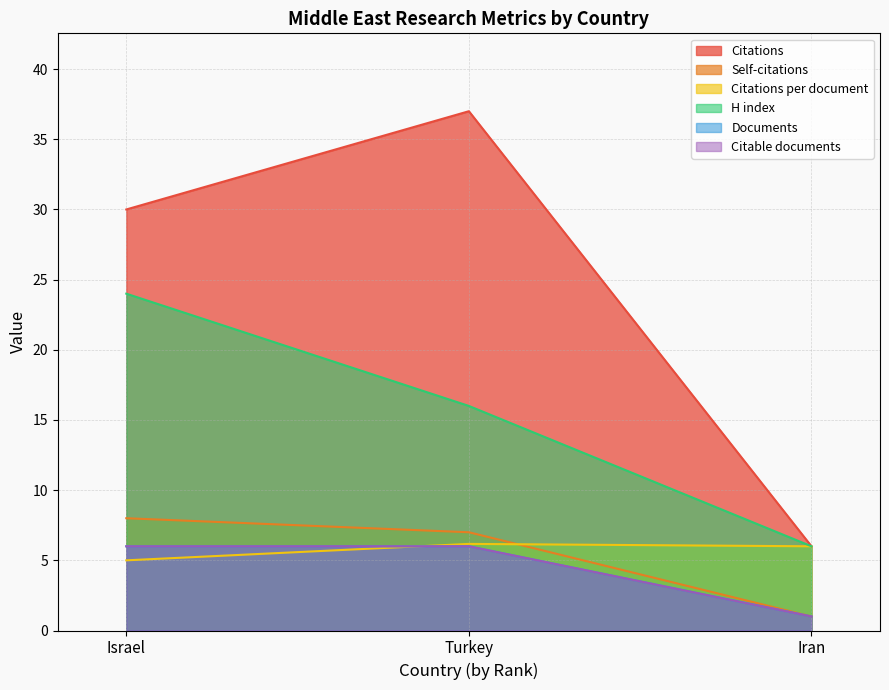

What is the approximate value of Citations per document at Turkey?

6.2